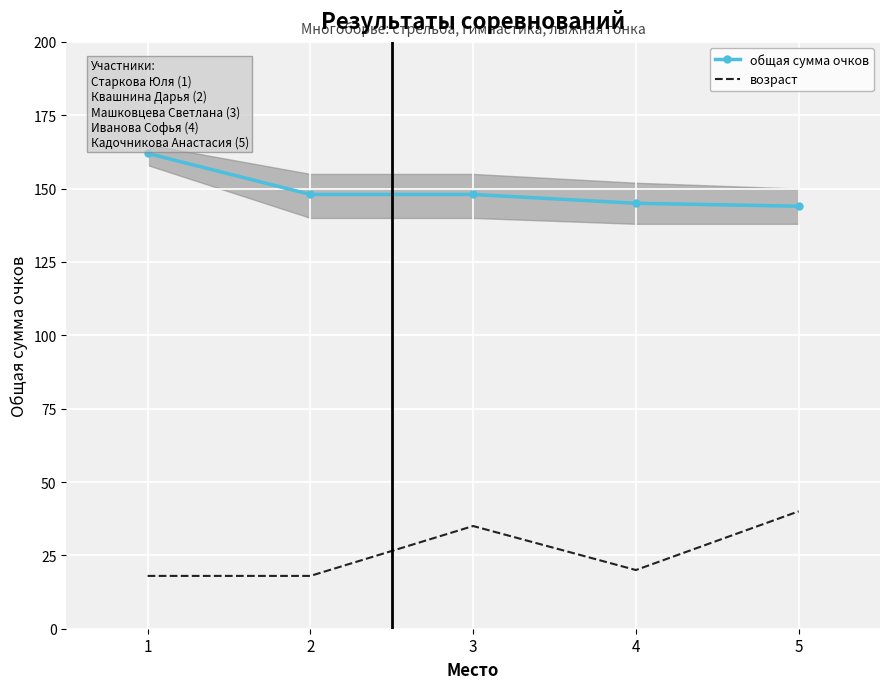

What is the approximate value of возраст at 4?

20